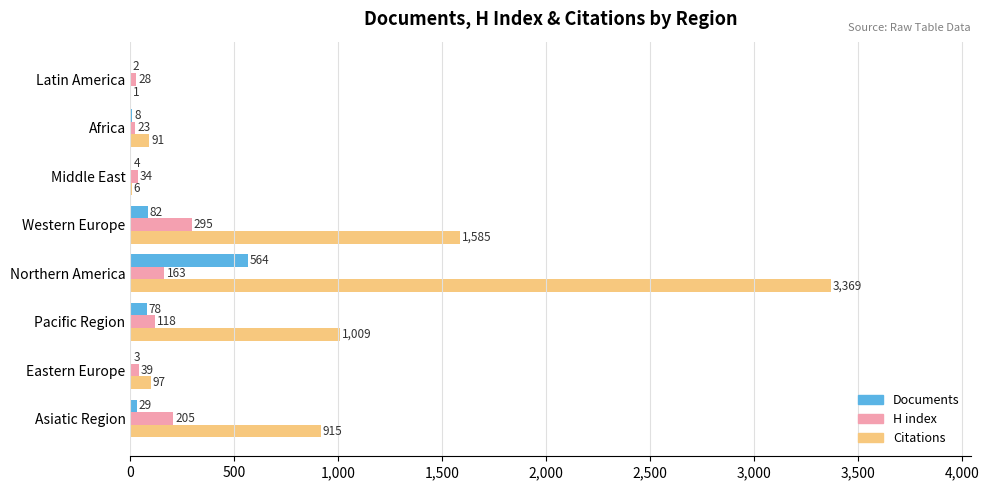

What is the average value of the H index series?

113